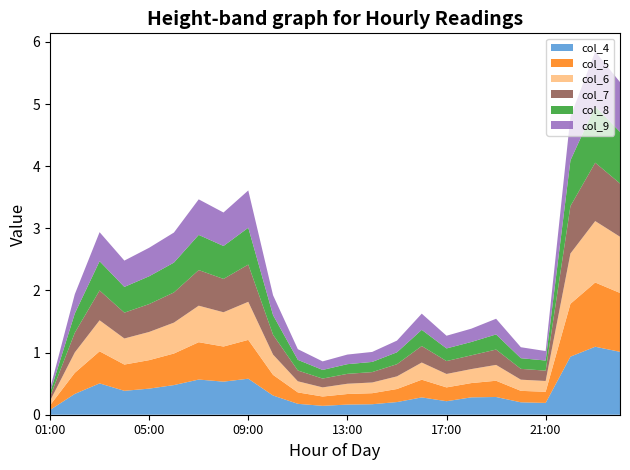

Reading left to right, extract all data points from this chart.

col_4: 0.1	0.3	0.5	0.4	0.4	0.5	0.6	0.5	0.6	0.3	0.2	0.1	0.2	0.2	0.2	0.3	0.2	0.3	0.3	0.2	0.2	0.9	1.1	1.0
col_5: 0.1	0.3	0.5	0.4	0.5	0.5	0.6	0.6	0.6	0.3	0.2	0.1	0.2	0.2	0.2	0.3	0.2	0.2	0.3	0.2	0.2	0.9	1.0	0.9
col_6: 0.1	0.3	0.5	0.4	0.5	0.5	0.6	0.6	0.6	0.3	0.2	0.1	0.2	0.2	0.2	0.3	0.2	0.2	0.3	0.2	0.2	0.8	1.0	0.9
col_7: 0.1	0.3	0.5	0.4	0.4	0.5	0.6	0.5	0.6	0.3	0.2	0.1	0.2	0.2	0.2	0.3	0.2	0.2	0.2	0.2	0.2	0.8	0.9	0.9
col_8: 0.1	0.3	0.5	0.4	0.4	0.5	0.6	0.5	0.6	0.3	0.2	0.1	0.2	0.2	0.2	0.3	0.2	0.2	0.2	0.2	0.2	0.7	0.9	0.8
col_9: 0.1	0.3	0.5	0.4	0.5	0.5	0.6	0.5	0.6	0.3	0.2	0.1	0.2	0.2	0.2	0.3	0.2	0.2	0.3	0.2	0.2	0.7	0.9	0.8